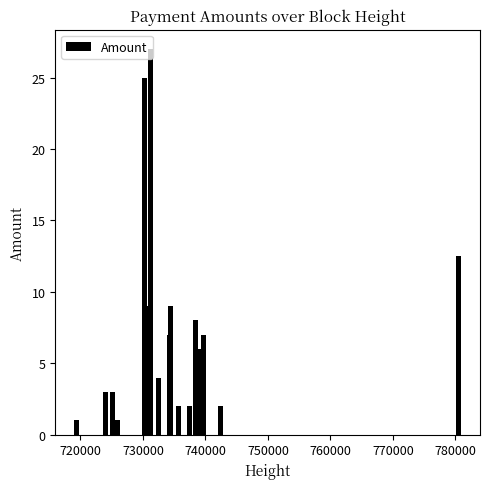

What is the smallest value displayed?

1.0